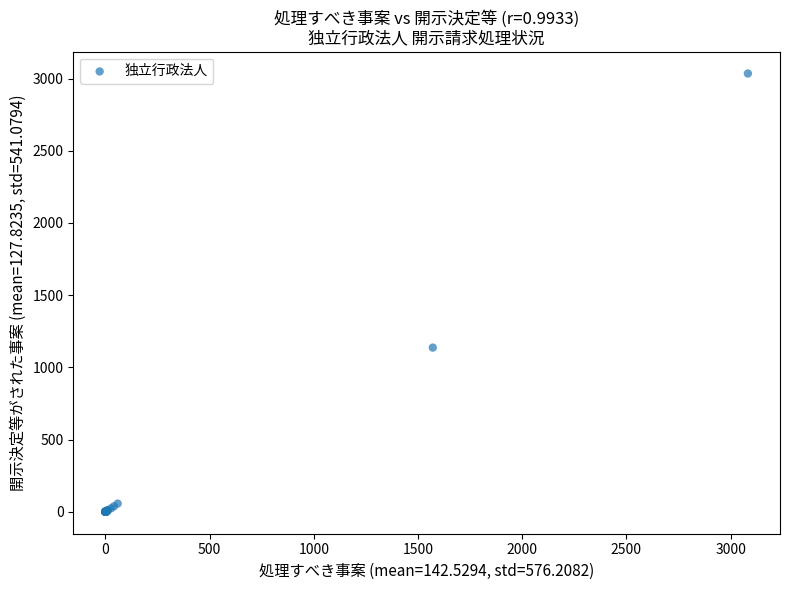

What Y value in the scatter plot is closest to 1517?

1137